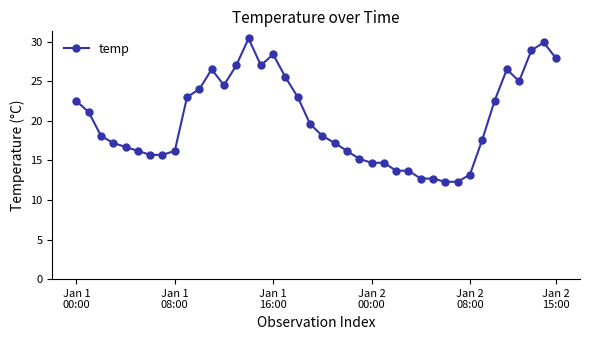

True or false: there are more than 0 points higher than both neighbors.

True